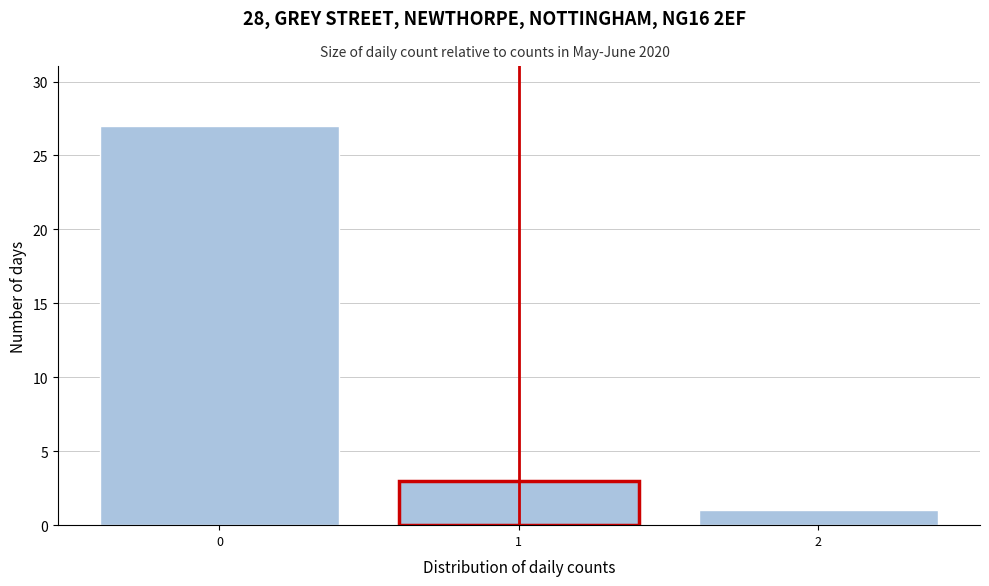

Reading left to right, what are all the values shown in this chart?

0=27	1=3	2=1